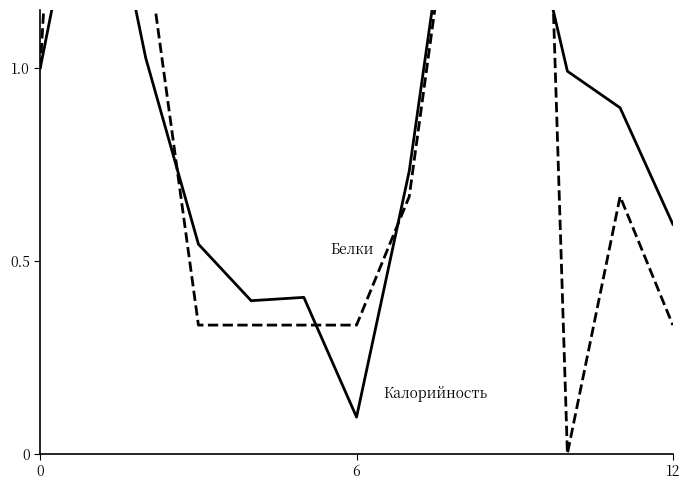

In Калорийность, how many points are higher than both neighbors (excluding endpoints)?

3